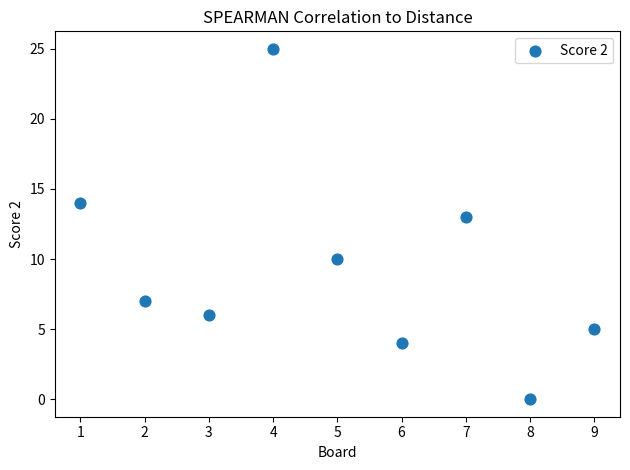

What Y value in the scatter plot is closest to 12?

13